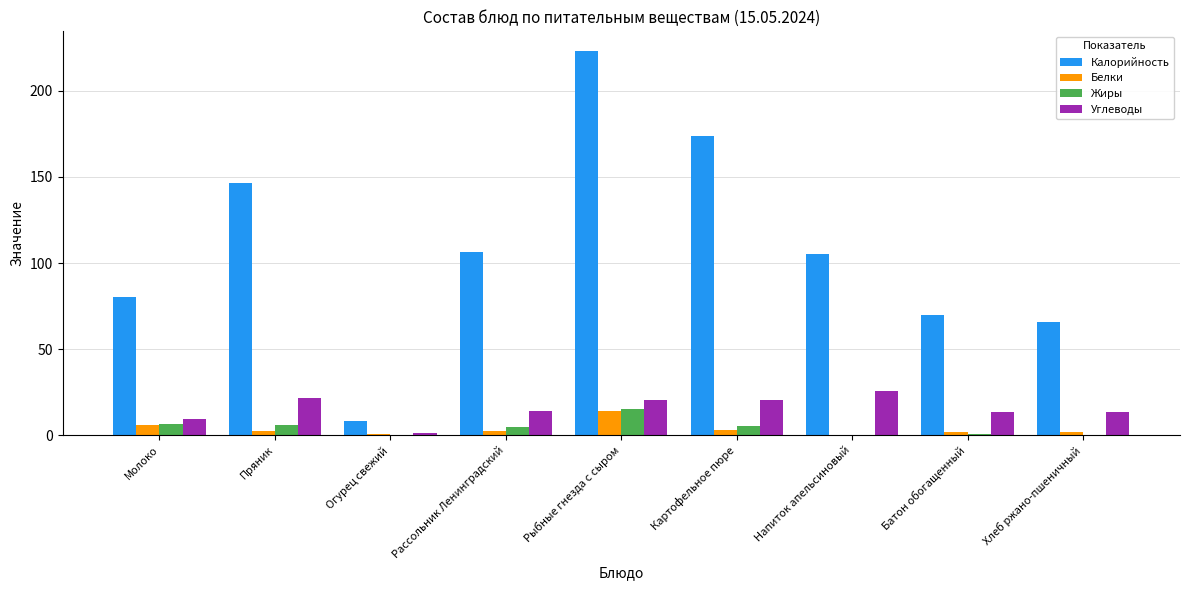

At which category is the sum across all series the highest?

Рыбные гнезда с сыром